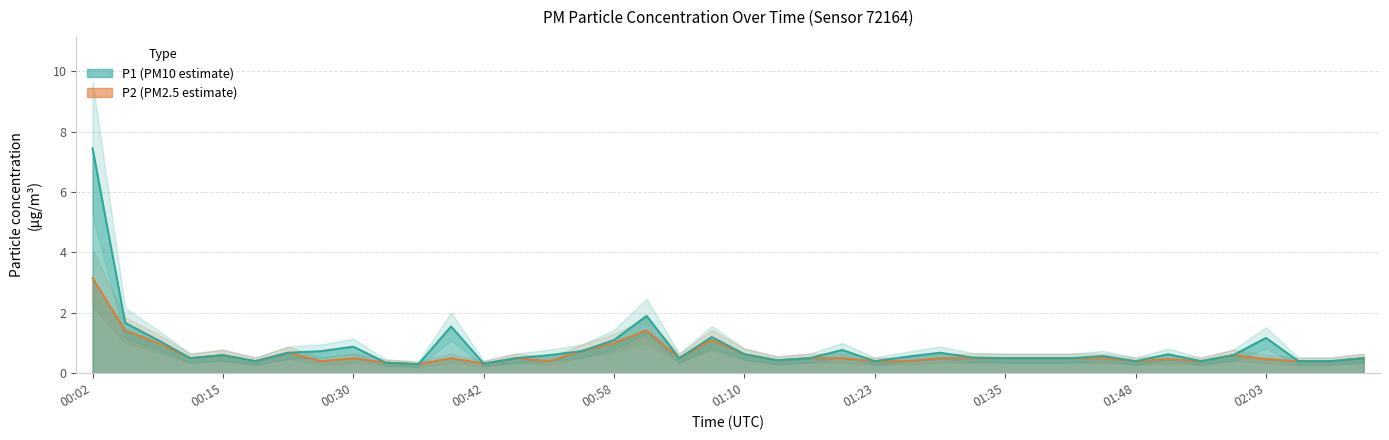

Reading left to right, extract all data points from this chart.

P1: 00:02=7.5	00:05=1.7	00:08=1.1	00:12=0.5	00:15=0.6	00:18=0.4	00:24=0.7	00:27=0.7	00:30=0.9	00:33=0.3	00:36=0.3	00:39=1.6	00:42=0.3	00:45=0.5	00:48=0.6	00:55=0.7	00:58=1.1	01:01=1.9	01:04=0.5	01:07=1.2	01:10=0.6	01:13=0.4	01:16=0.5	01:19=0.8	01:23=0.4	01:26=0.6	01:29=0.7	01:32=0.5	01:35=0.5	01:38=0.5	01:41=0.5	01:45=0.6	01:48=0.4	01:51=0.6	01:54=0.4	02:00=0.6	02:03=1.2	02:07=0.4	02:10=0.4	02:13=0.5
P2: 00:02=3.1	00:05=1.4	00:08=1.0	00:12=0.5	00:15=0.6	00:18=0.4	00:24=0.7	00:27=0.4	00:30=0.5	00:33=0.3	00:36=0.3	00:39=0.5	00:42=0.3	00:45=0.5	00:48=0.4	00:55=0.7	00:58=1.0	01:01=1.4	01:04=0.5	01:07=1.1	01:10=0.6	01:13=0.4	01:16=0.5	01:19=0.5	01:23=0.4	01:26=0.4	01:29=0.5	01:32=0.5	01:35=0.5	01:38=0.5	01:41=0.5	01:45=0.5	01:48=0.4	01:51=0.5	01:54=0.4	02:00=0.6	02:03=0.5	02:07=0.4	02:10=0.4	02:13=0.5